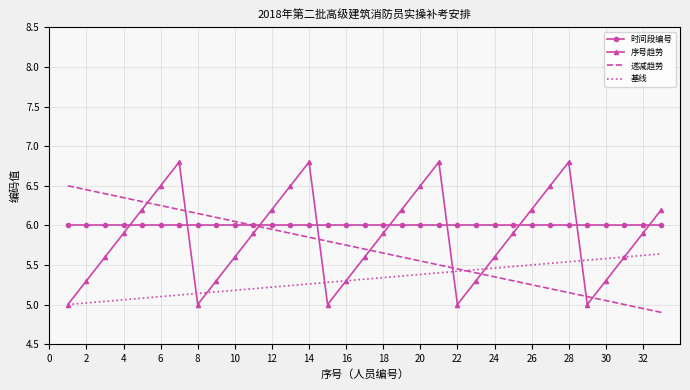

Rank the series by their maximum value, from highest to lowest.

序号趋势, 递减趋势, 时间段编号, 基线